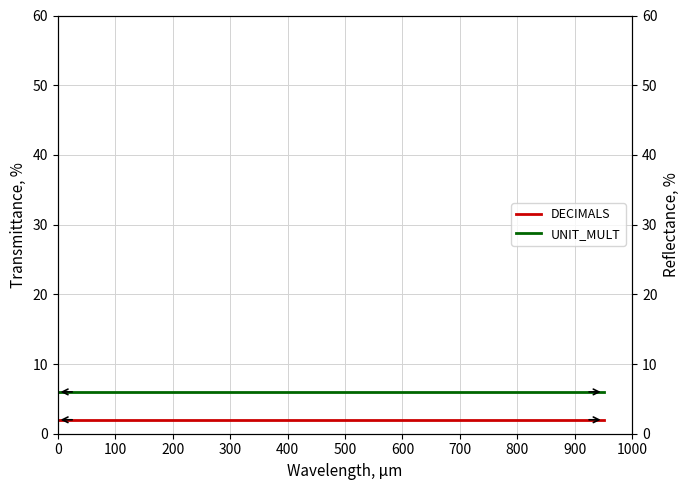

Rank the categories by DECIMALS value from highest to lowest.

0, 100, 200, 300, 400, 500, 600, 700, 800, 900, 1000, 11, 12, 13, 14, 15, 16, 17, 18, 19